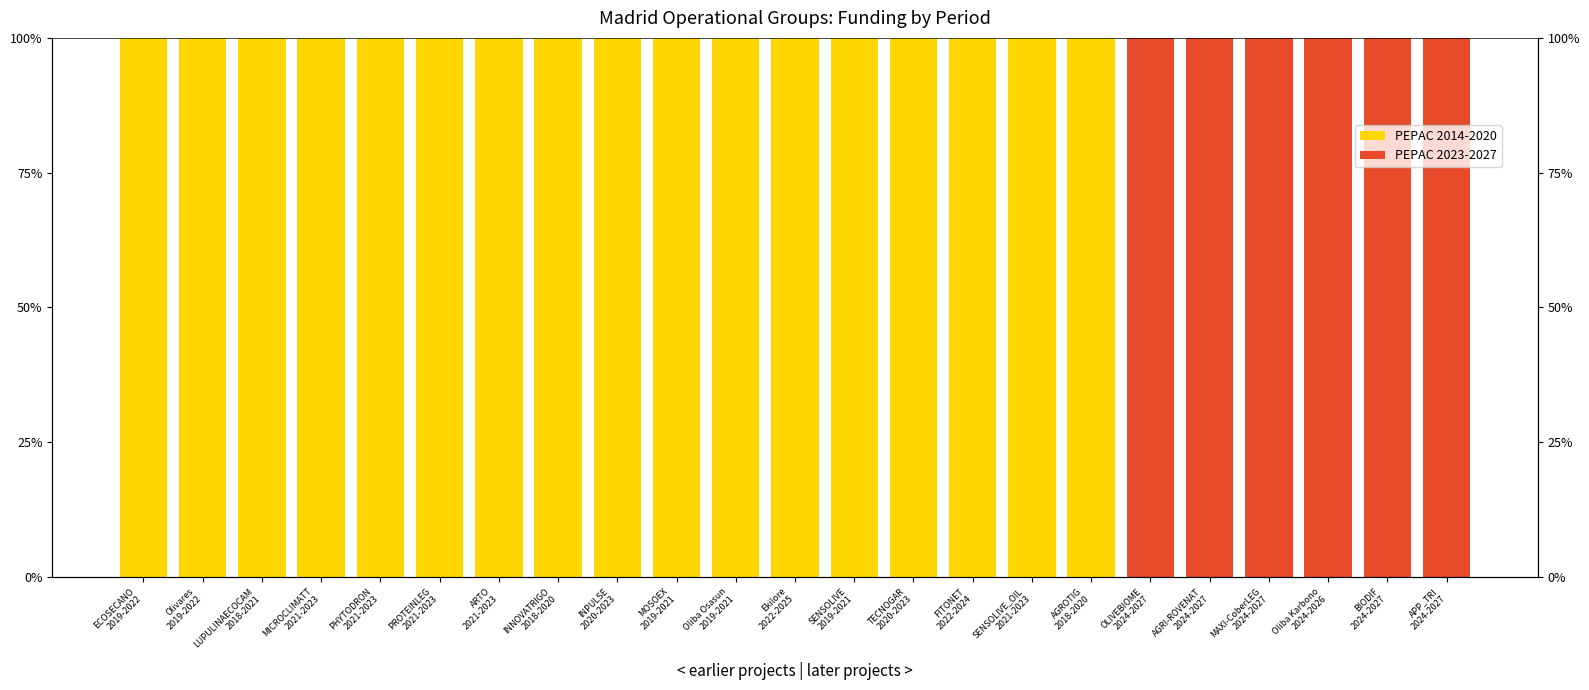

List the series in order of their peak value, highest first.

PEPAC 2014-2020, PEPAC 2023-2027